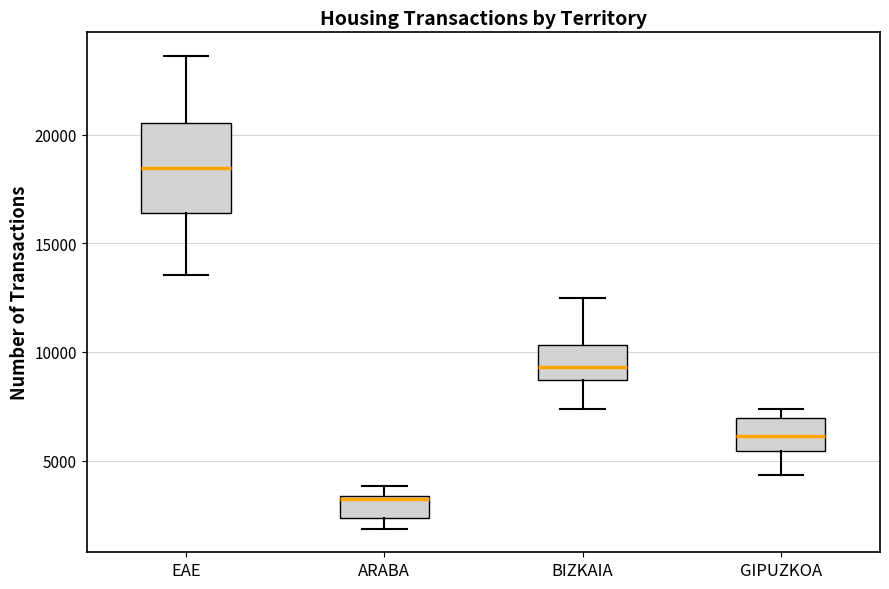

Which box's median line is the lowest?

ARABA